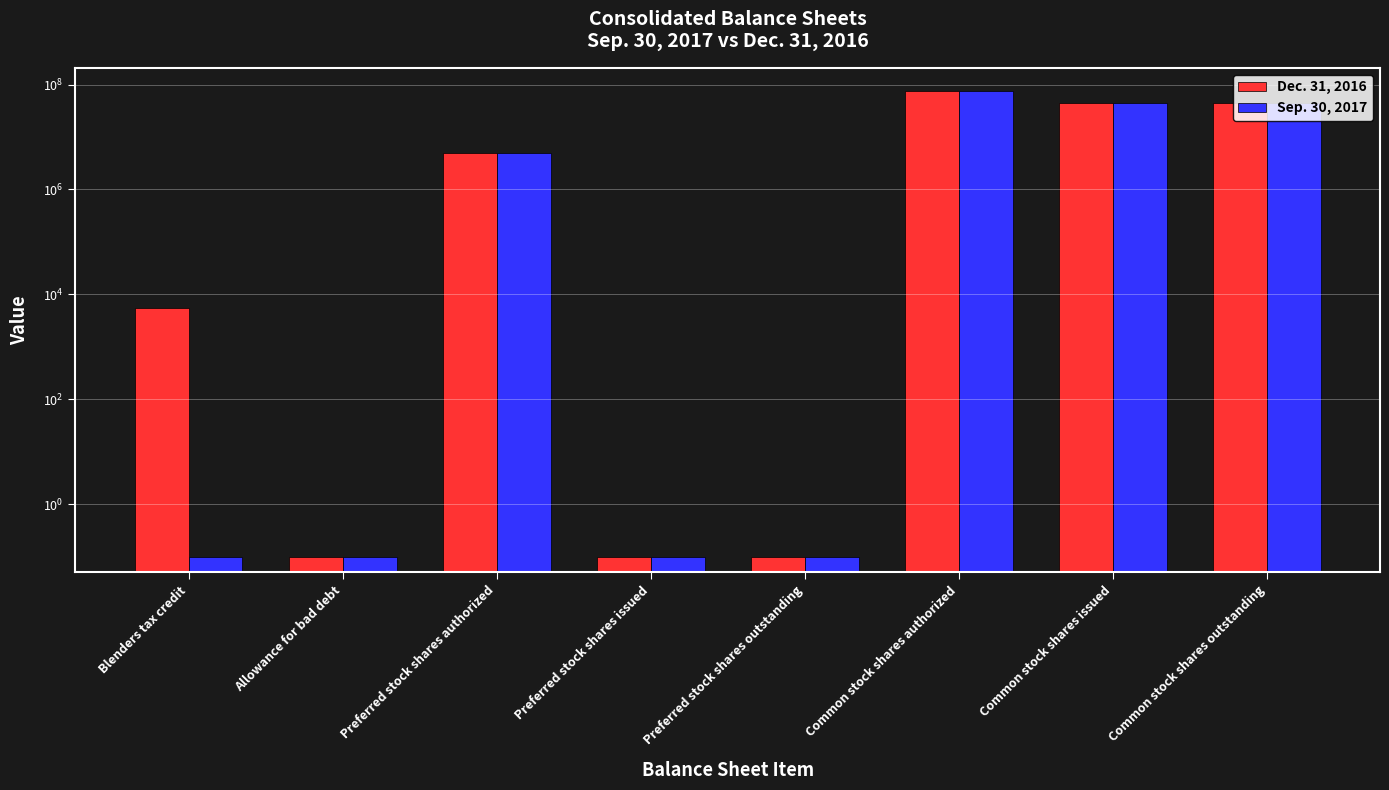

Reading left to right, what are all the values shown in this chart?

Dec. 31, 2016: Blenders tax credit=5495.0	Allowance for bad debt=0.1	Preferred stock shares authorized=5000000.0	Preferred stock shares issued=0.1	Preferred stock shares outstanding=0.1	Common stock shares authorized=75000000.0	Common stock shares issued=43749970.0	Common stock shares outstanding=43749970.0
Sep. 30, 2017: Blenders tax credit=0.1	Allowance for bad debt=0.1	Preferred stock shares authorized=5000000.0	Preferred stock shares issued=0.1	Preferred stock shares outstanding=0.1	Common stock shares authorized=75000000.0	Common stock shares issued=43741670.0	Common stock shares outstanding=43741670.0